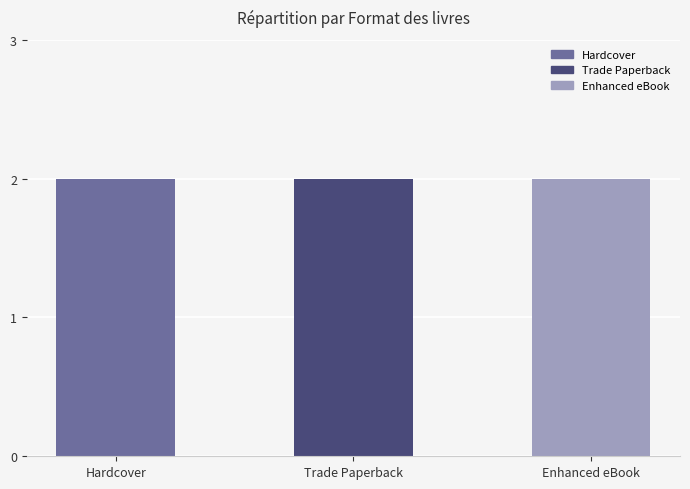

The value at 4 is 219739162. True or false?

False